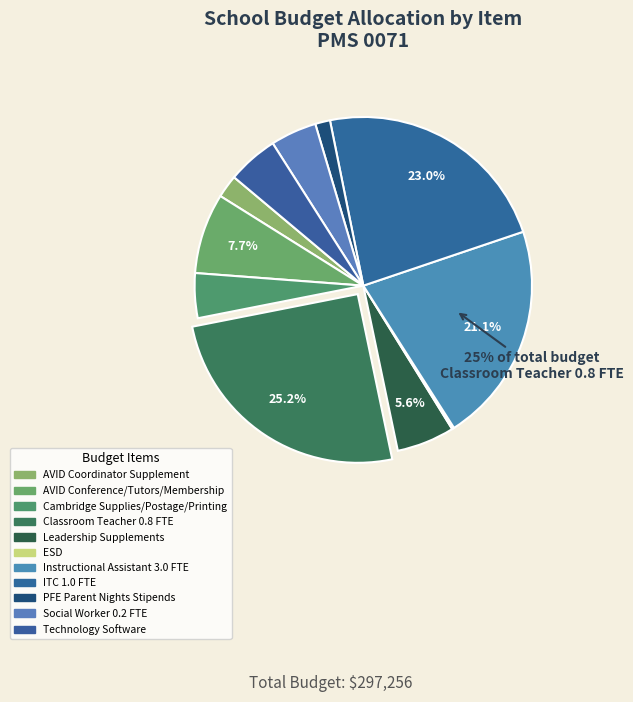

What is the change in value from Cambridge Supplies/Postage/Printing to Classroom Teacher 0.8 FTE?

+62118